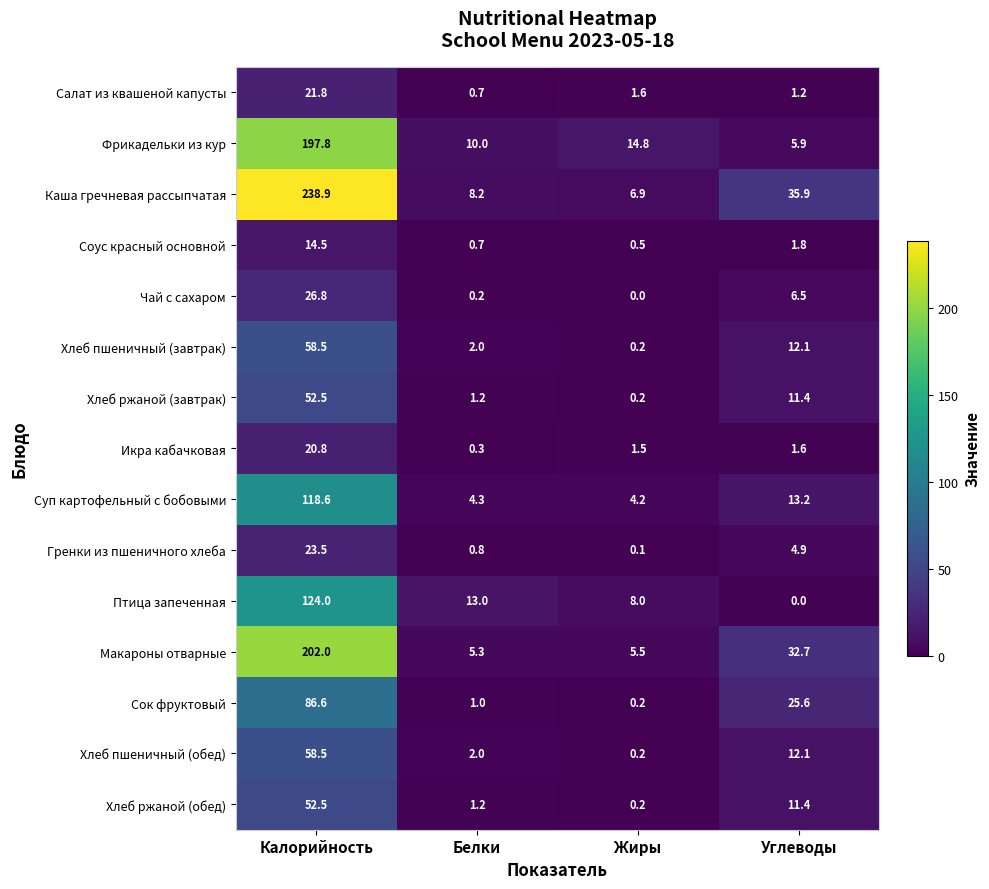

At how many categories does at least one series exceed 70?

1